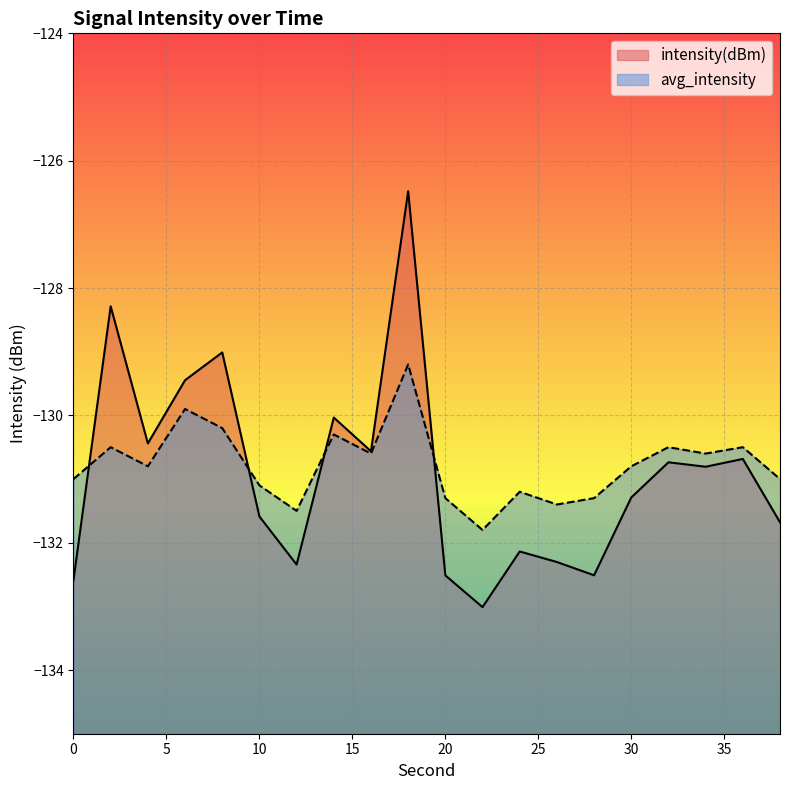

True or false: intensity(dBm) and avg_intensity intersect in this chart.

True